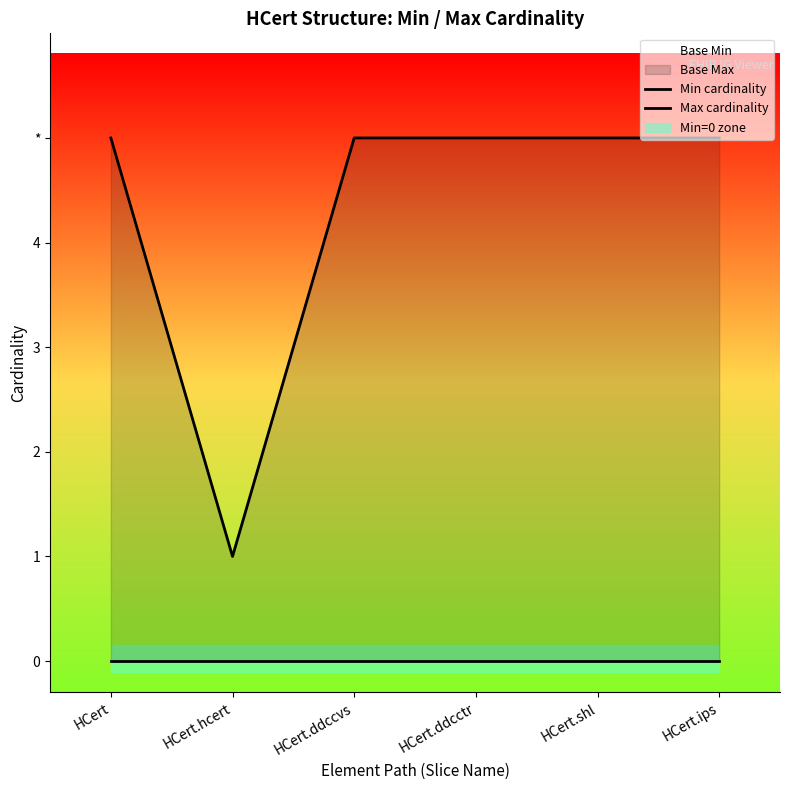

What is the label of the 6th point from the left?

HCert.ips